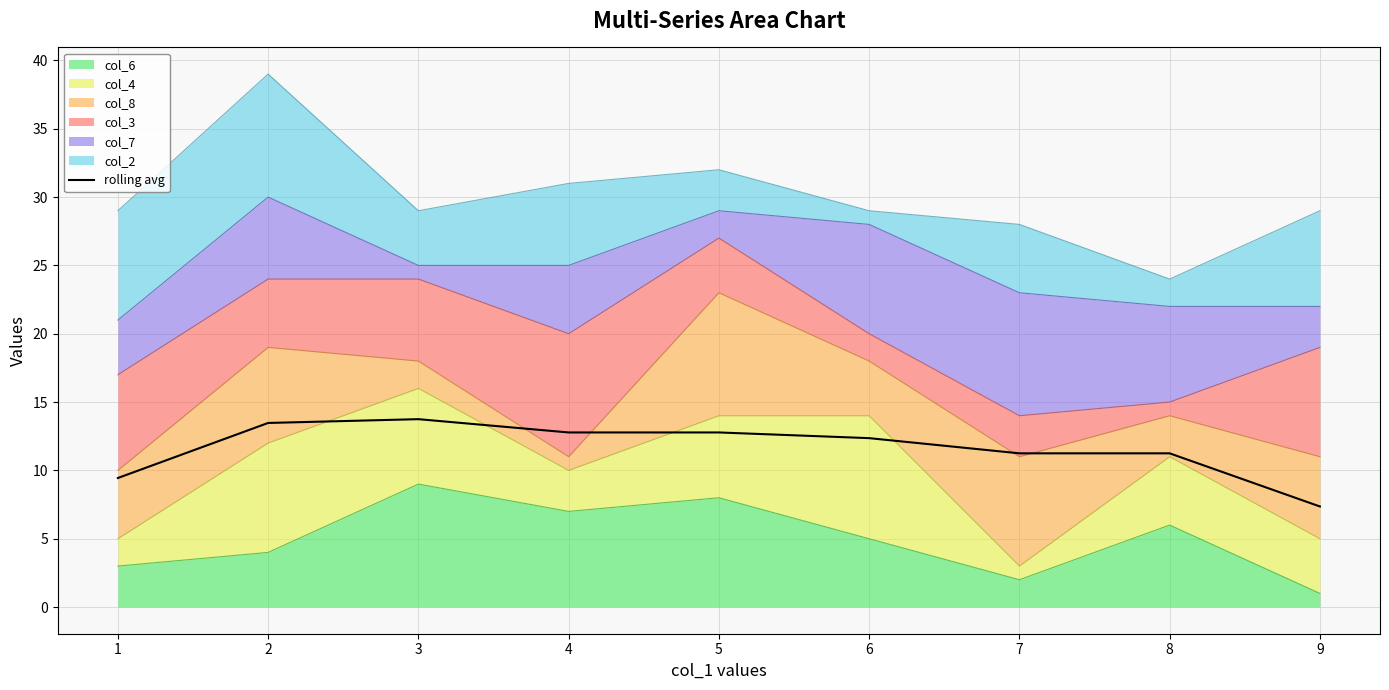

What is the difference between the values at 1 and 7?

1.8